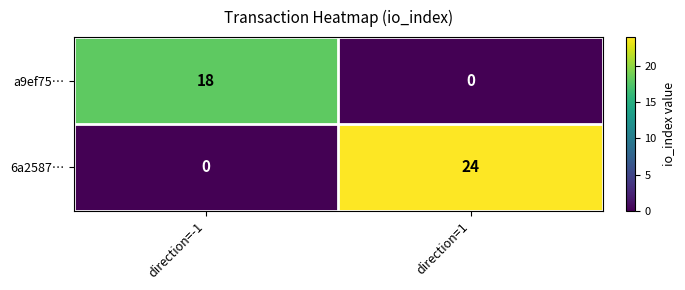

What is the sum of all a9ef75… values?

18